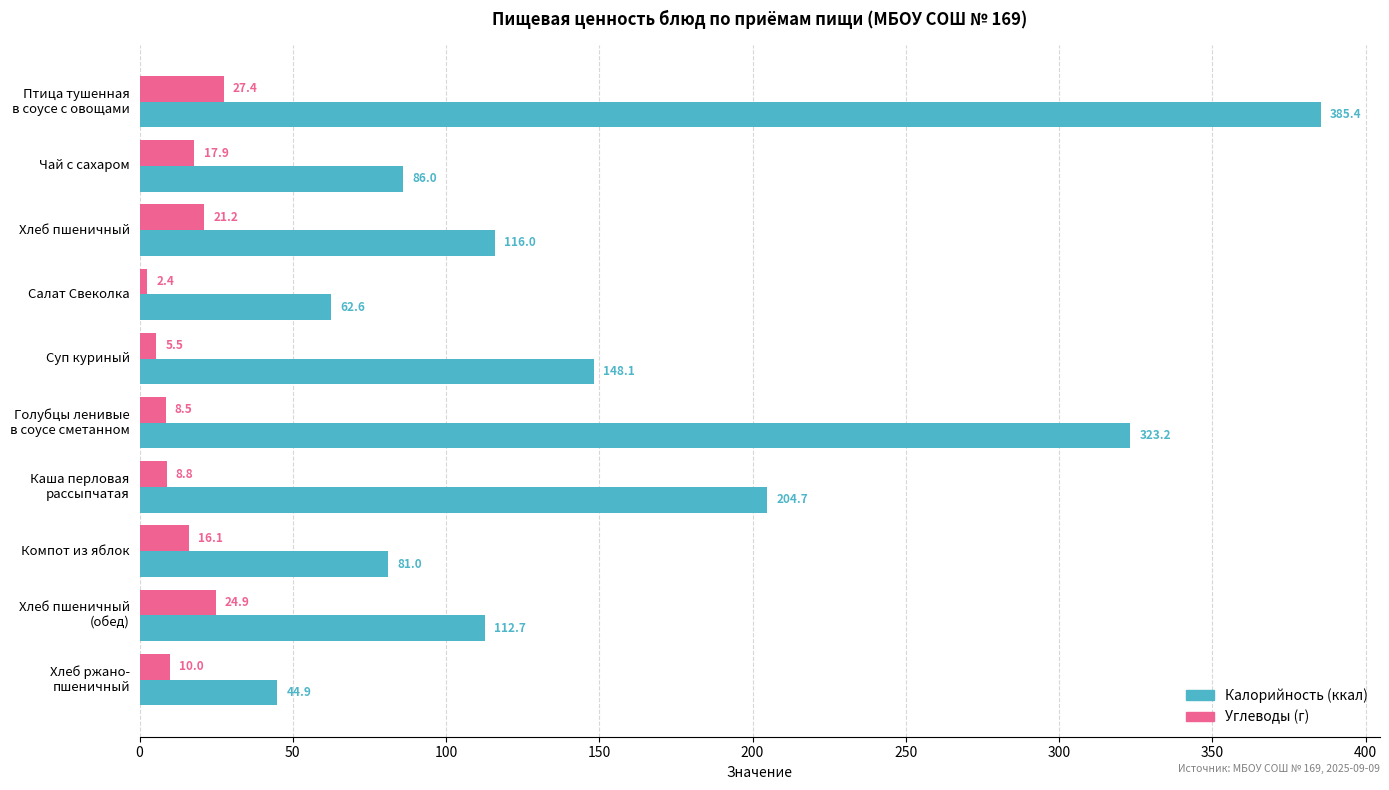

How many series are shown in this chart?

2